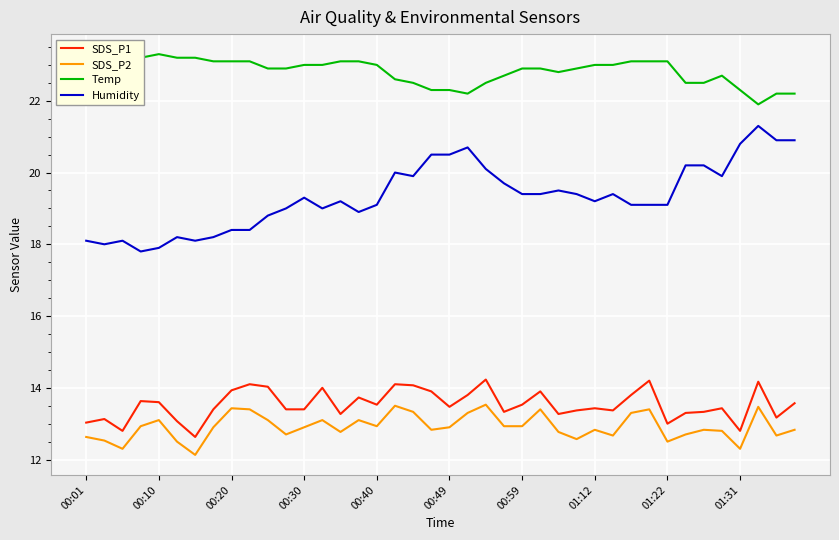

What is the maximum value for SDS_P2?

13.5